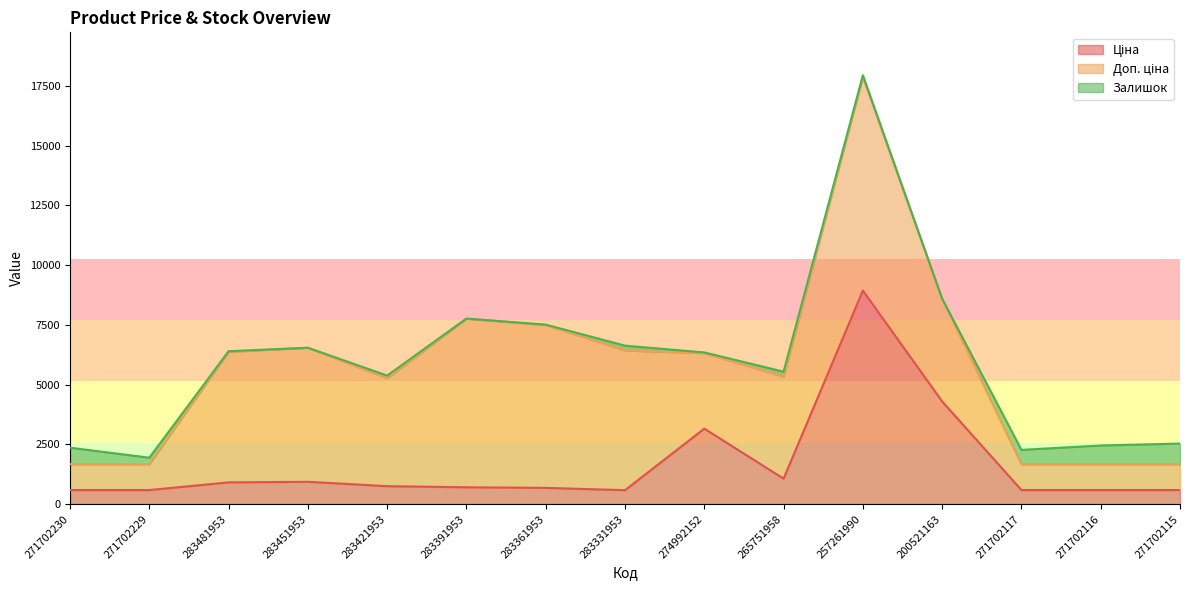

At which category is the sum across all series the highest?

257261990